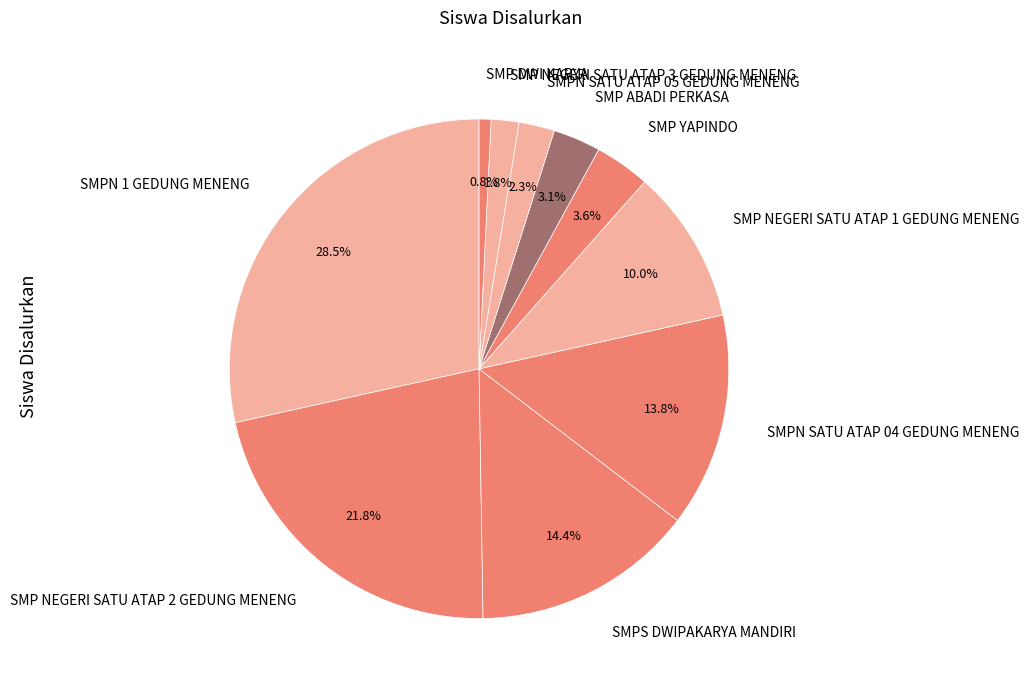

Which slice is the largest?

SMPN 1 GEDUNG MENENG